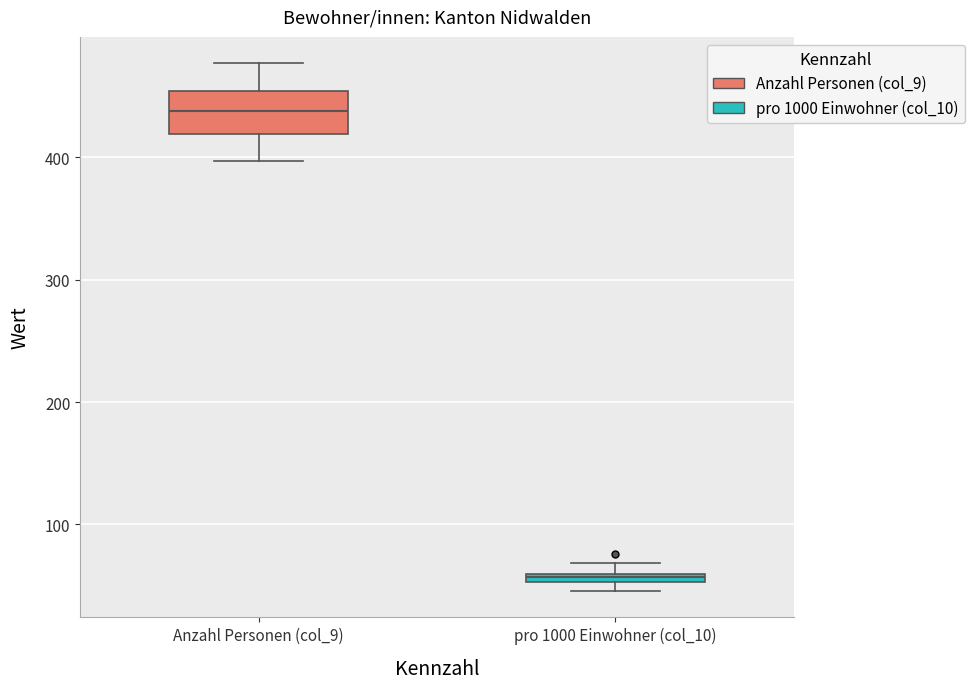

Which box's median line is the lowest?

pro 1000 Einwohner (col_10)